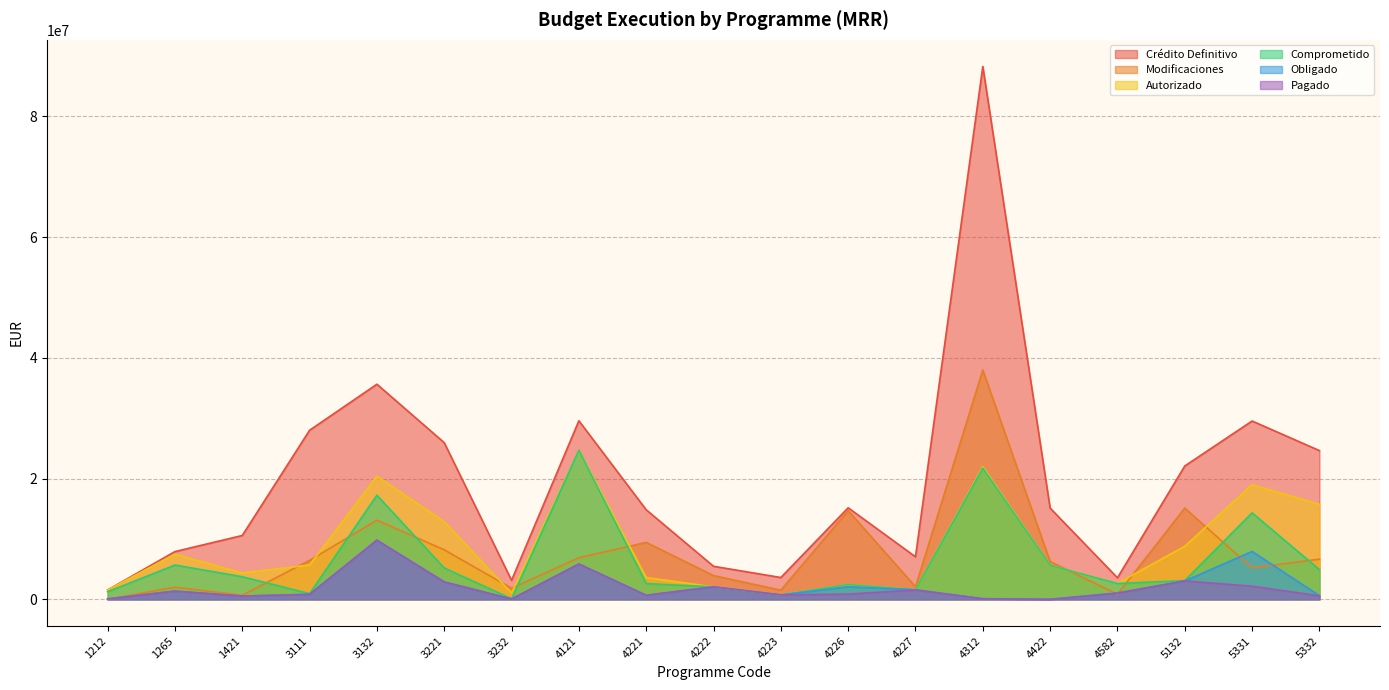

What is the difference between the highest and lowest values at 3221?

23081484.4